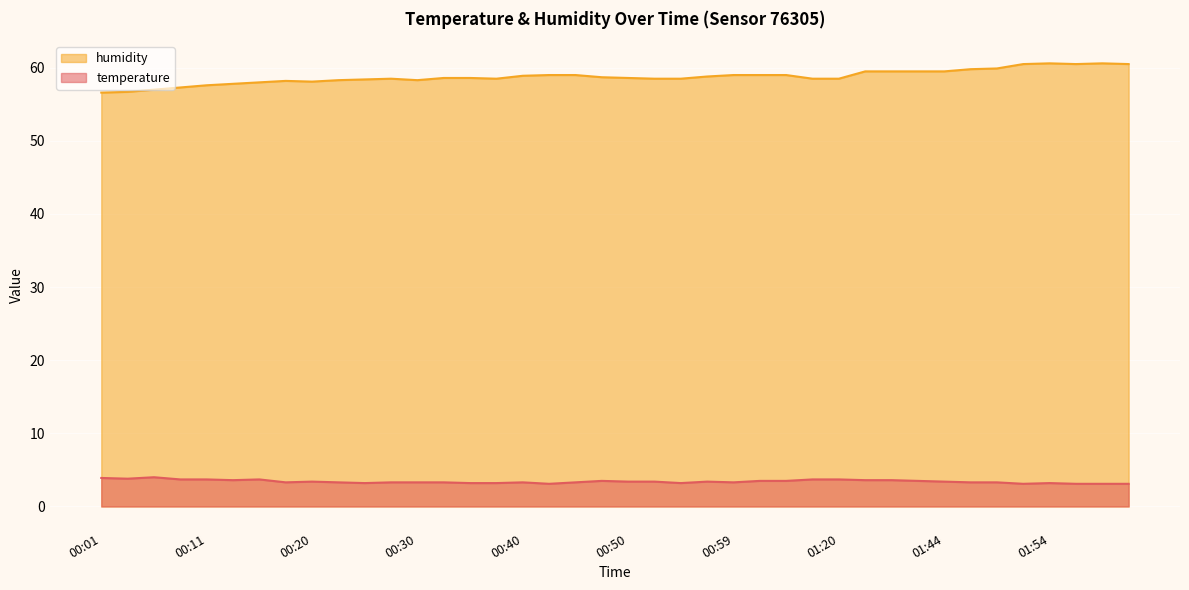

Rank the categories by temperature value from highest to lowest.

00:06, 00:01, 00:03, 00:08, 00:11, 00:15, 01:17, 01:20, 00:13, 01:34, 01:39, 00:47, 01:02, 01:04, 01:42, 00:20, 00:50, 00:52, 00:57, 01:44, 00:18, 00:23, 00:28, 00:30, 00:33, 00:40, 00:45, 00:59, 01:47, 01:49, 00:25, 00:35, 00:37, 00:54, 01:54, 00:42, 01:52, 01:57, 01:59, 02:02